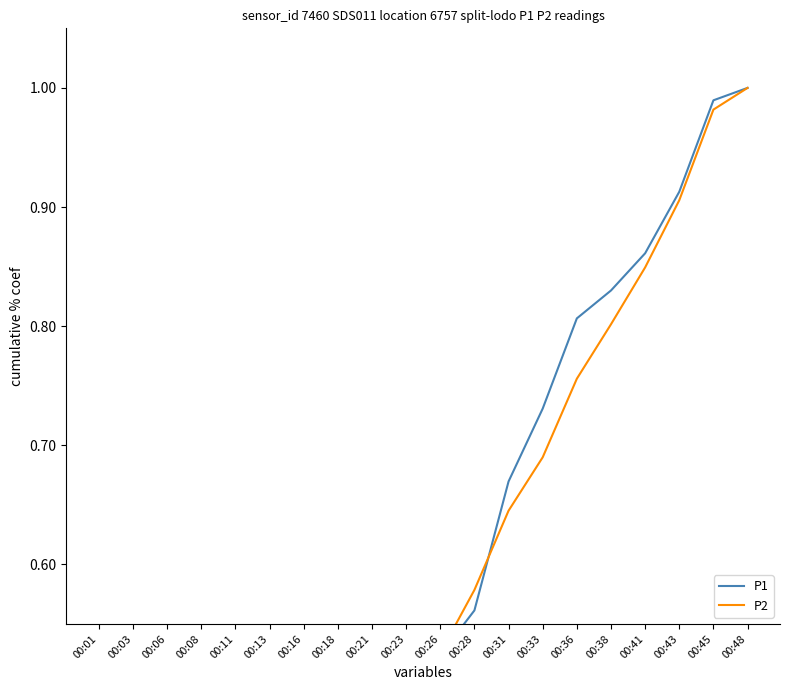

What is the value of the P2 point at the 4th from the left?

0.3